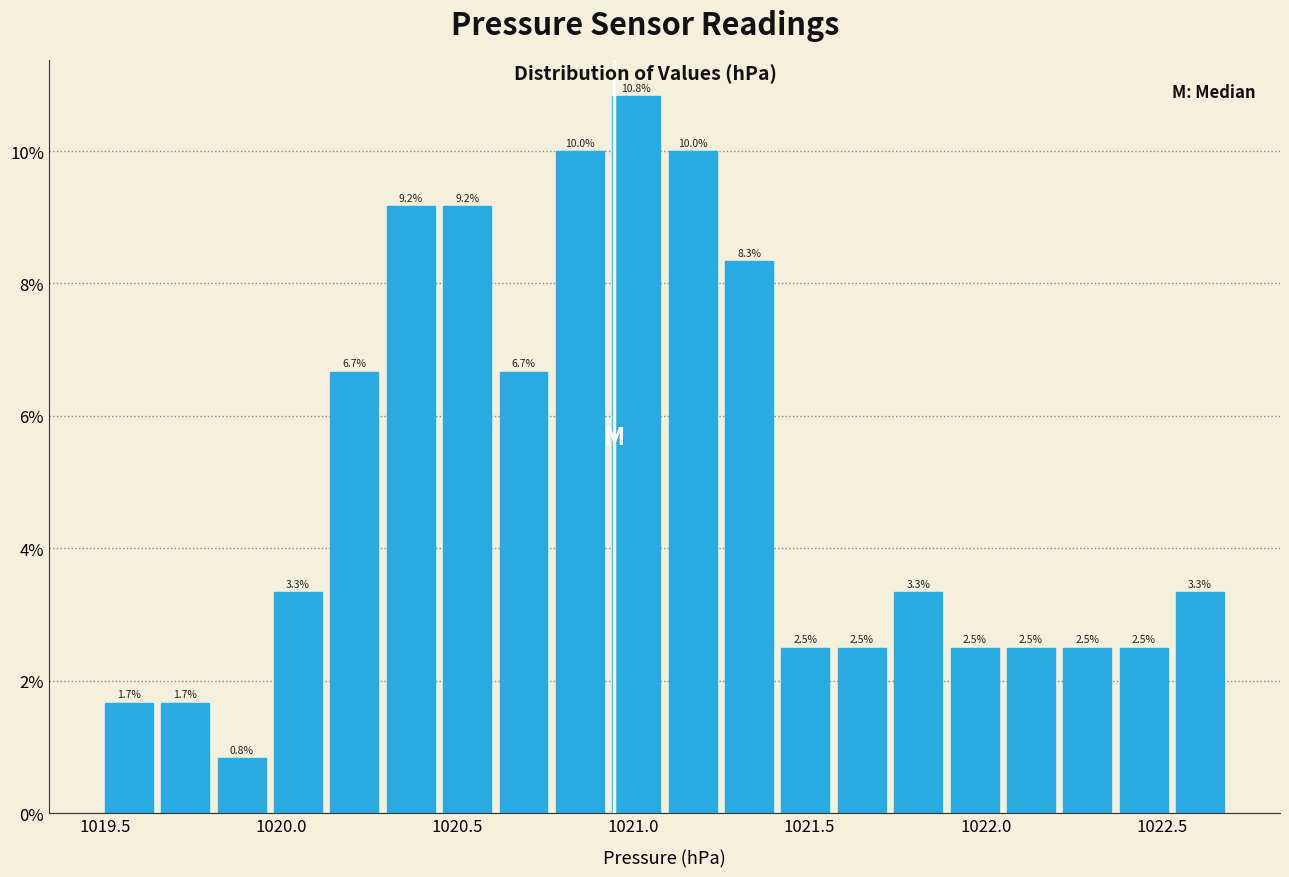

Read against the x-axis, roughly where is the centre of the tallest bar?

1021.00